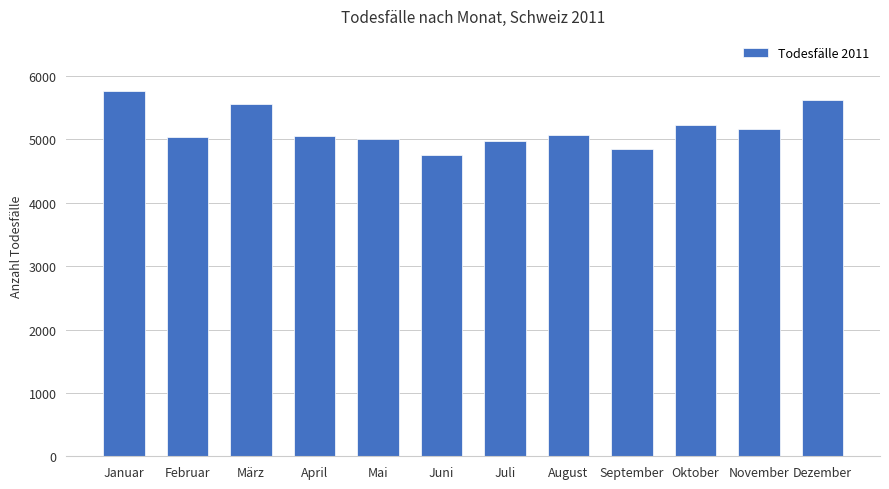

What is the value of the 2nd bar from the left?

5037